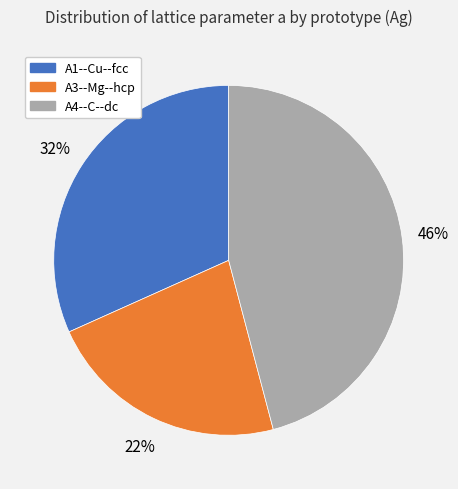

Between A4--C--dc and A1--Cu--fcc, which is larger?

A4--C--dc